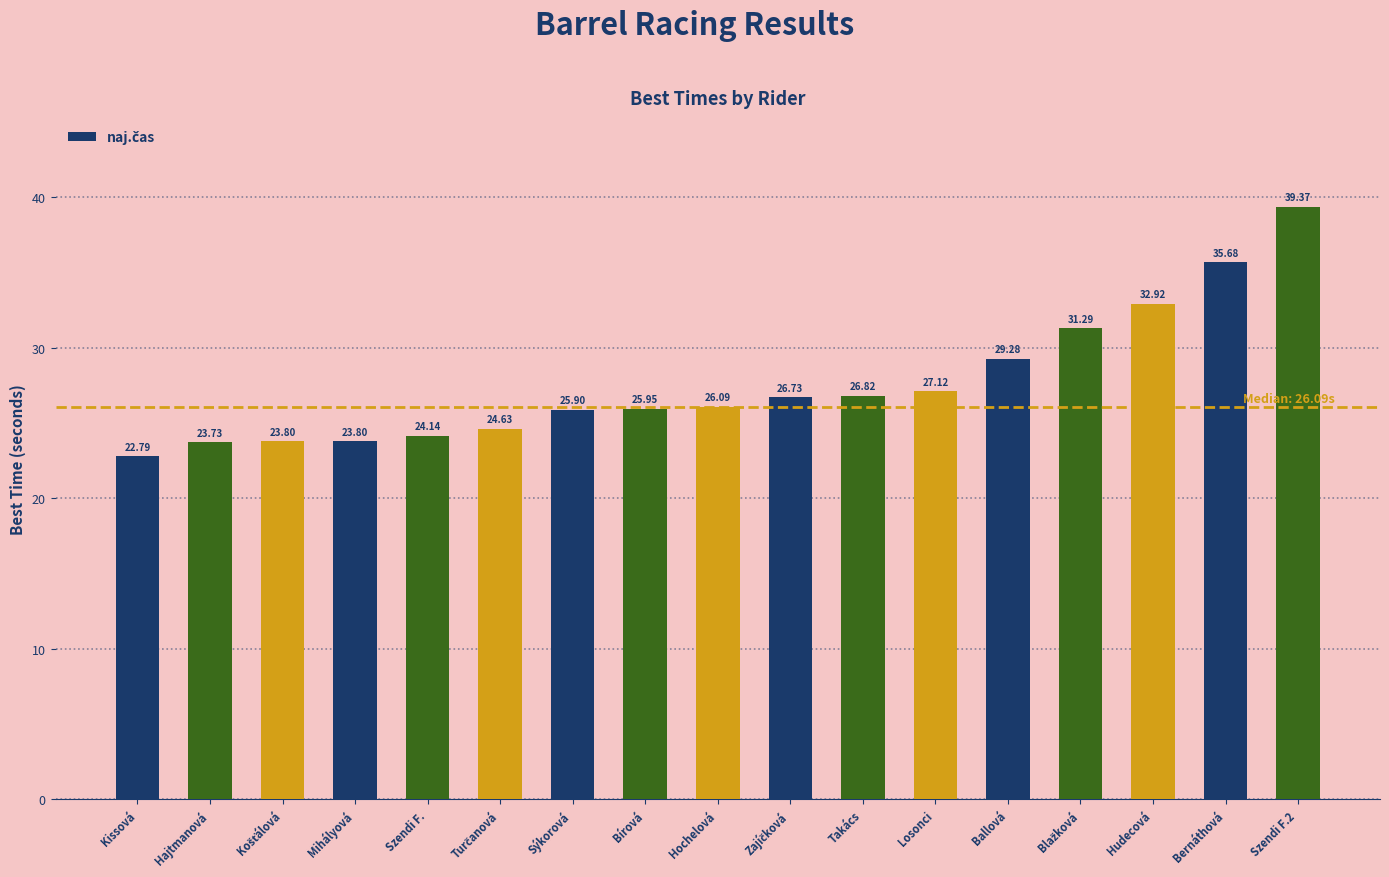

What is the label of the 17th bar from the right?

Kissová